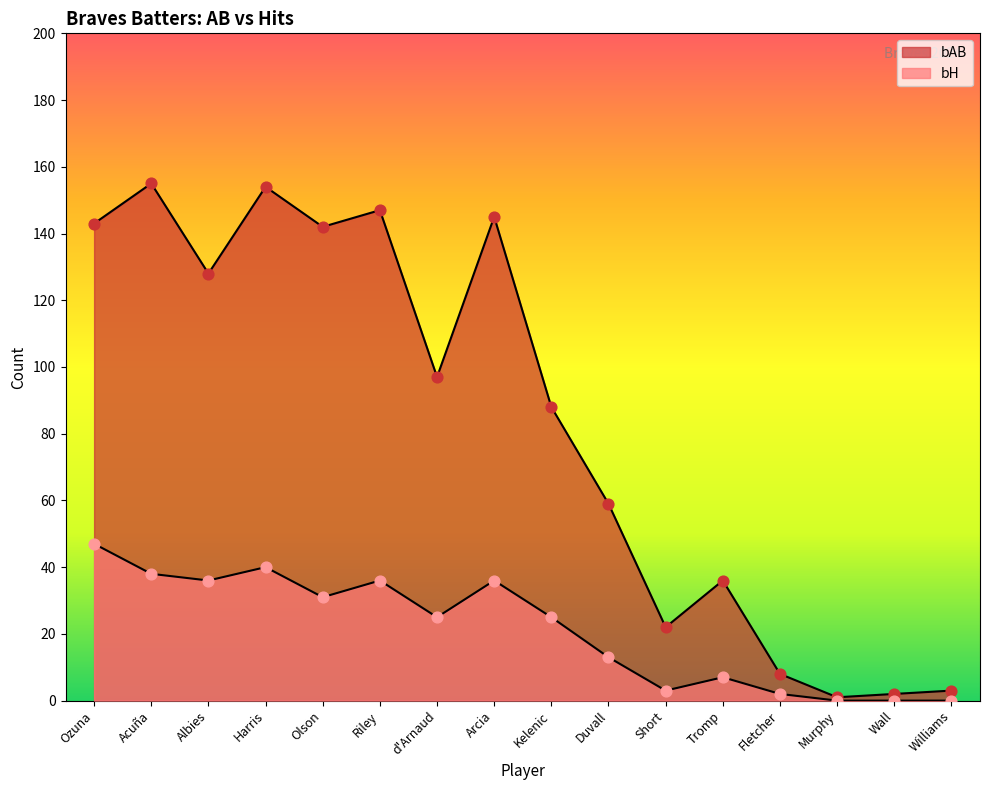

What is the total value across all series at Fletcher?

10